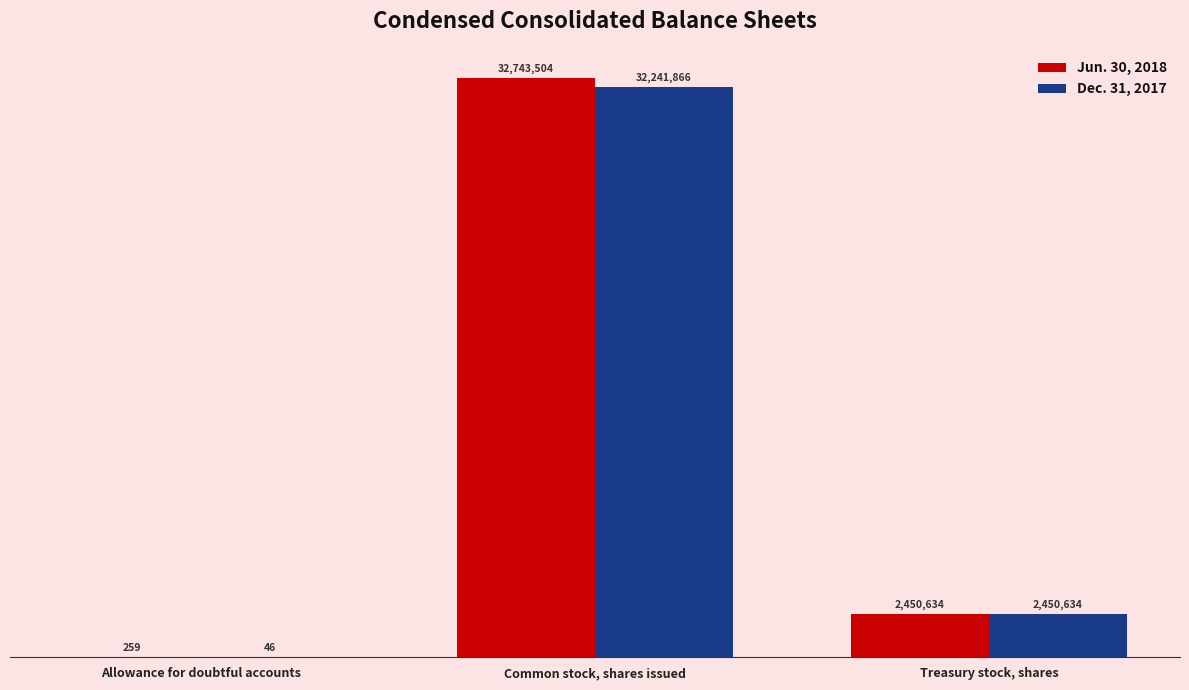

Are the bars grouped side by side (vs. stacked)?

Yes